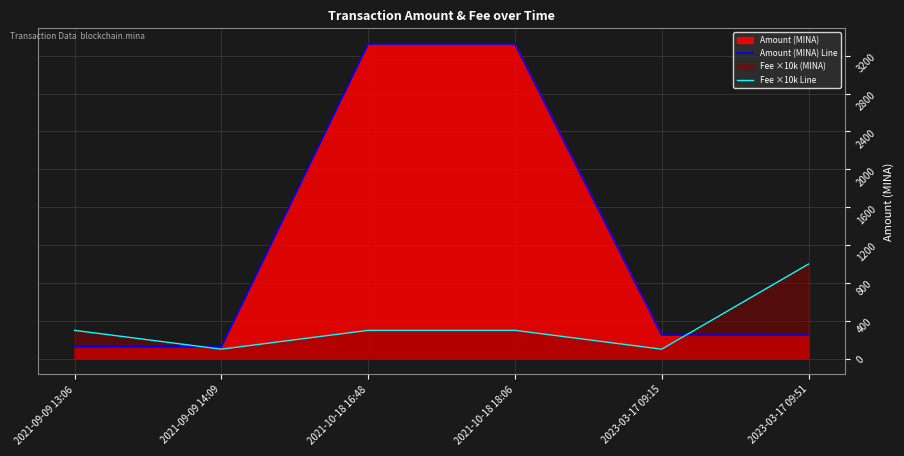

What is the sum of the Fee ×10k Line values at 2021-09-09 14:09 and 2021-10-18 16:48?

401.0